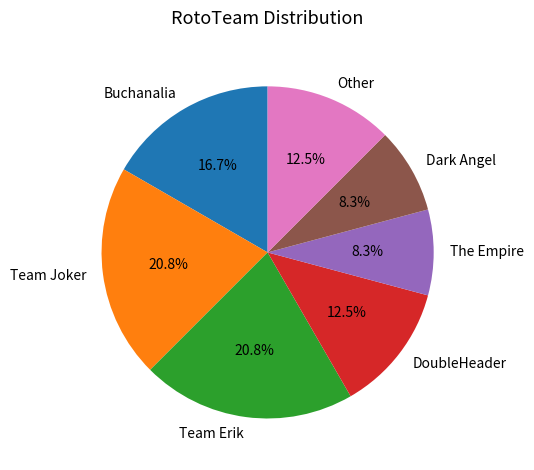

Count the number of slices in the pie.

7